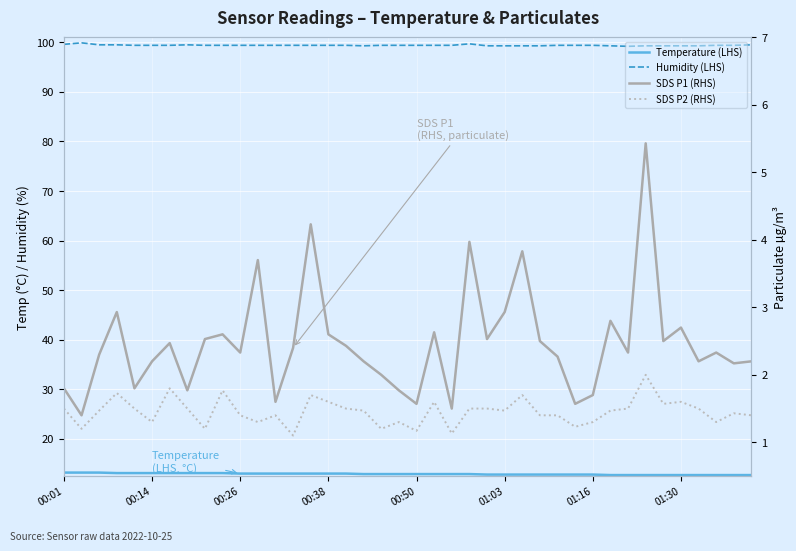

What are all the series names shown in the legend?

Temperature (LHS), Humidity (LHS), SDS P1 (RHS), SDS P2 (RHS)